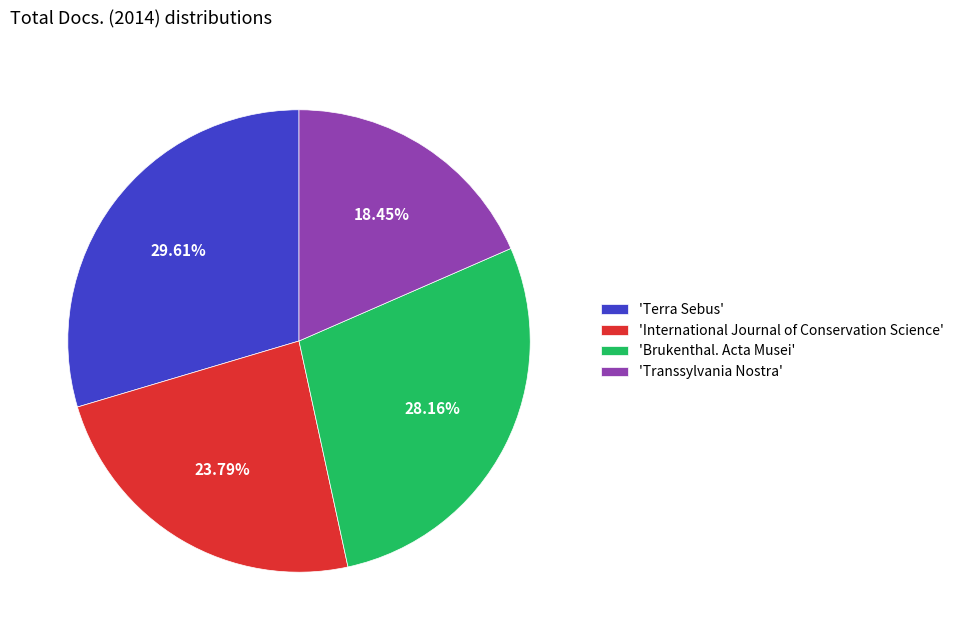

Which has a higher value, 'Terra Sebus' or 'Brukenthal. Acta Musei'?

'Terra Sebus'